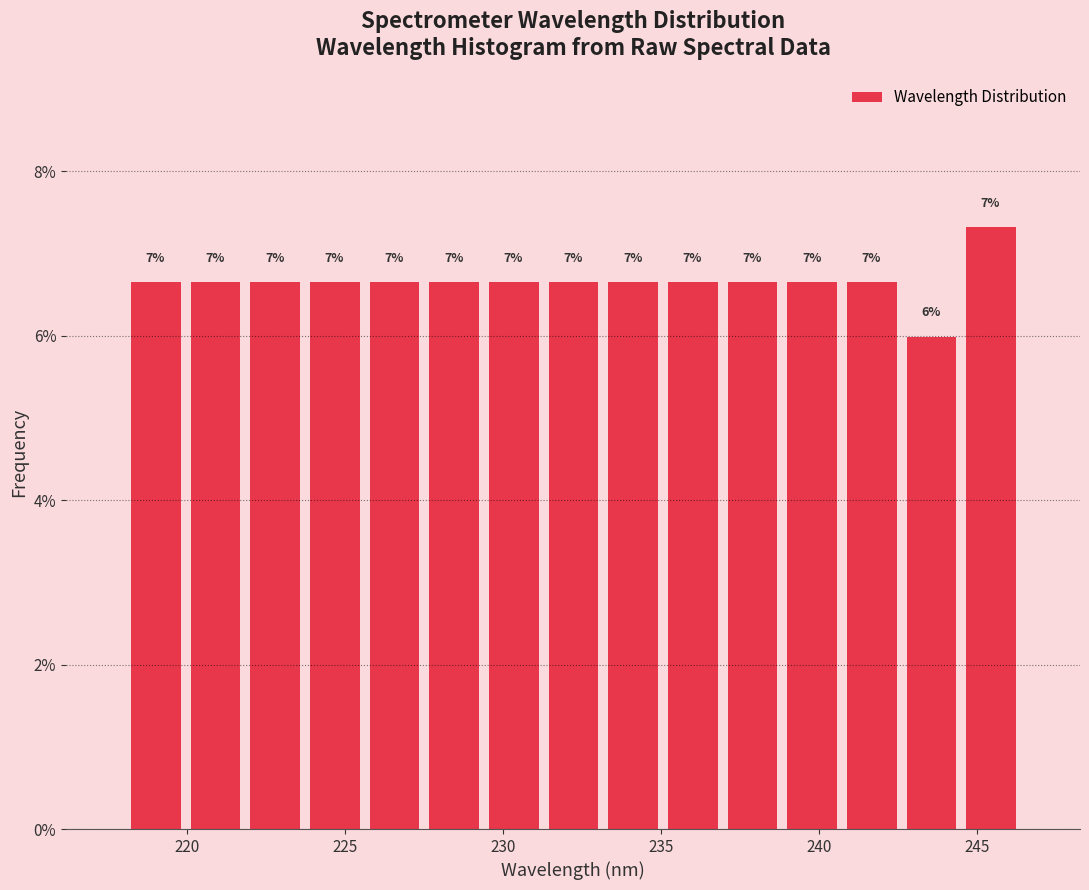

Around what value on the x-axis is the tallest bar? Give the approximate position of its centre, as read against the axis.

245.5